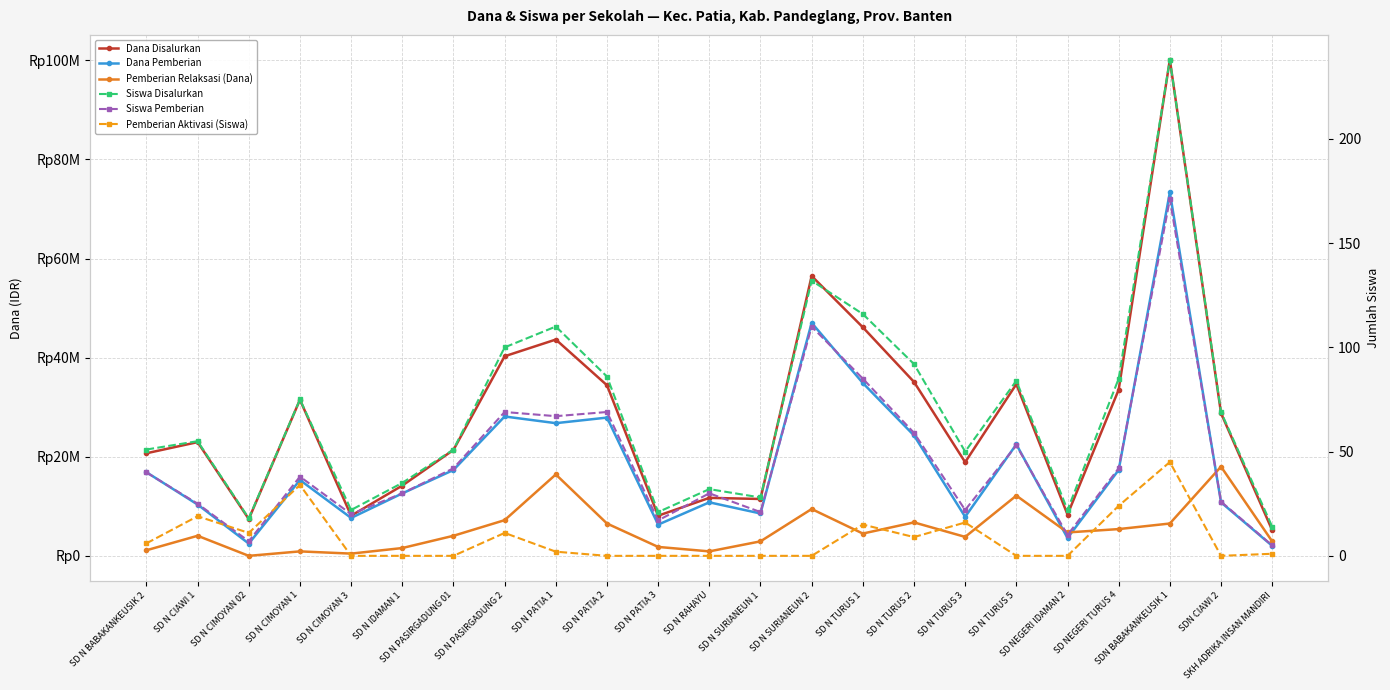

What is the label of the 11th point from the left?

SD N PATIA 3